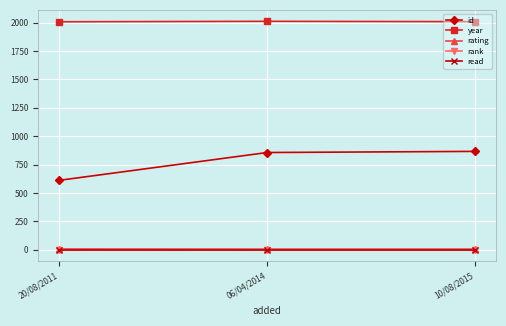

Does the chart have visible grid lines?

Yes